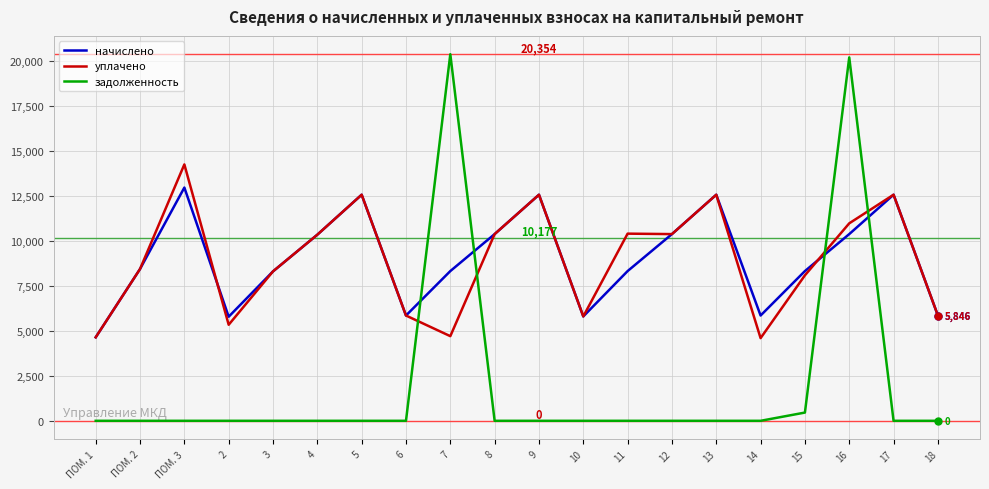

What is the difference between the maximum and minimum values in the задолженность series?

20353.9